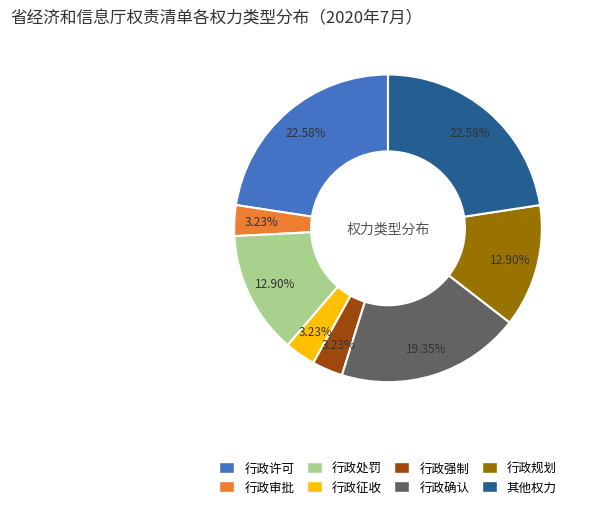

How much of the chart is everything except 行政征收?

96.8%